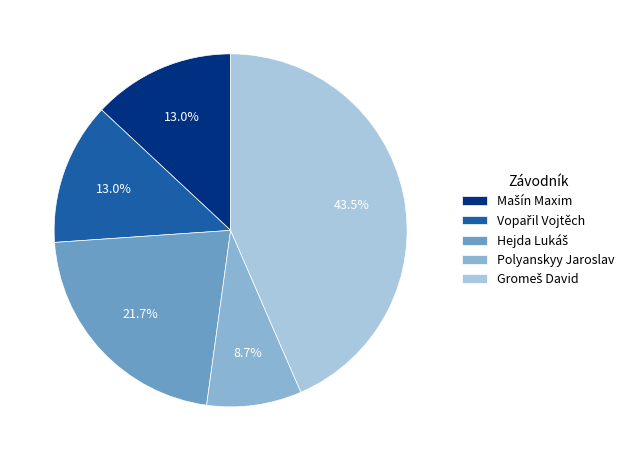

Between Hejda Lukáš and Vopařil Vojtěch, which is larger?

Hejda Lukáš